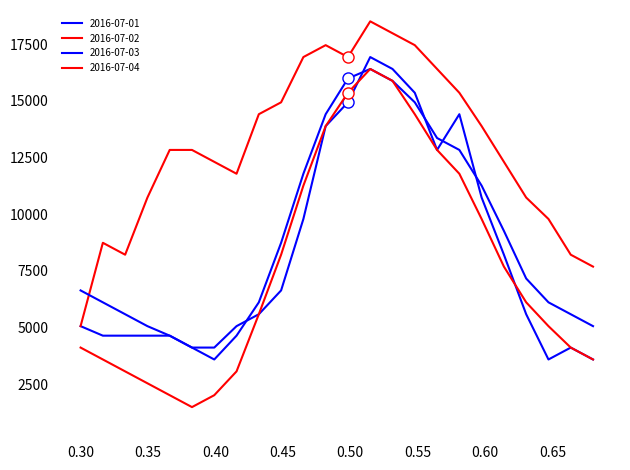

Is this an area chart (filled region under the line)?

No